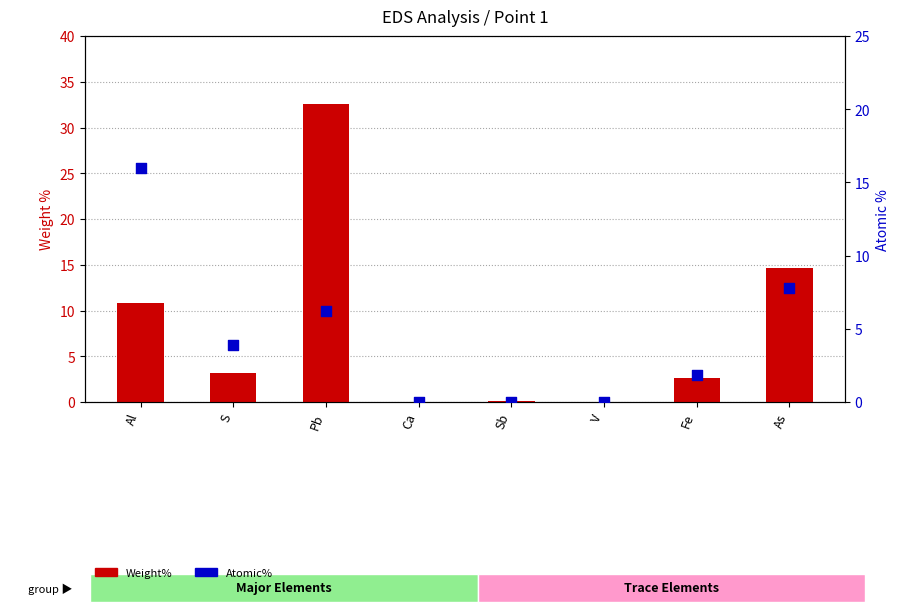

Which series contains the highest Y value?

Weight%